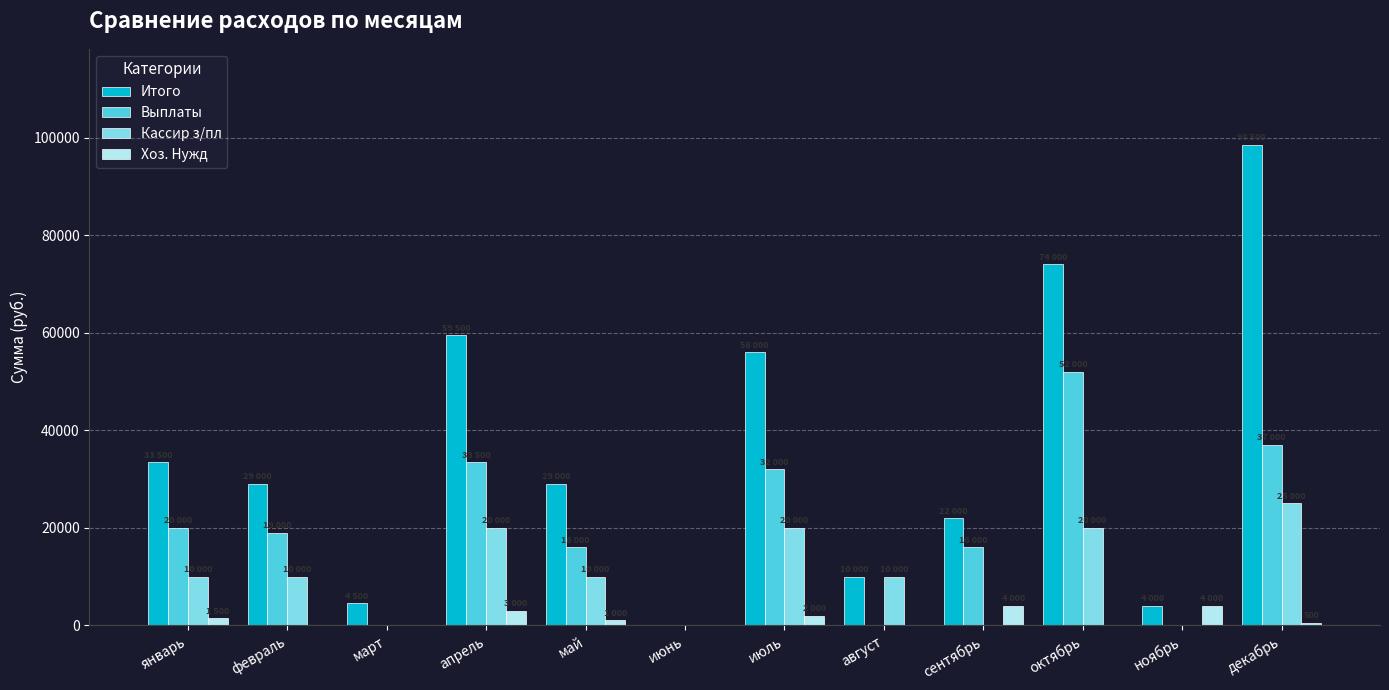

What is the sum of all Выплаты values?

225500